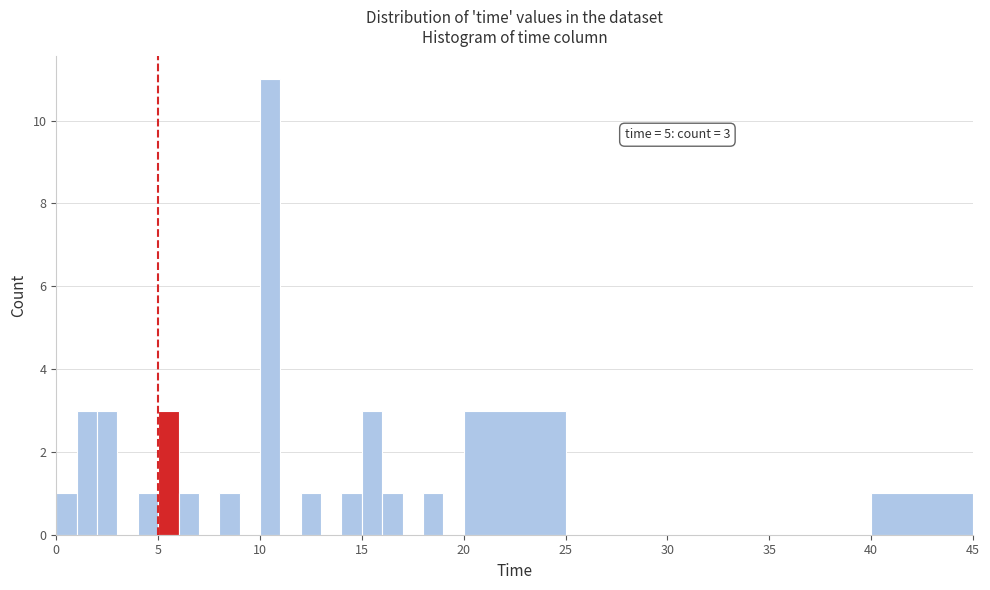

Around what value on the x-axis is the tallest bar? Give the approximate position of its centre, as read against the axis.

10.5